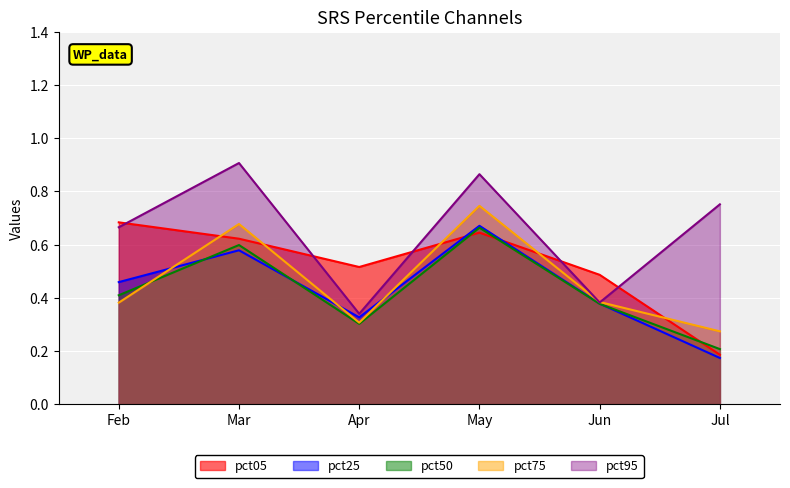

Reading left to right, extract all data points from this chart.

pct05: 0.7	0.6	0.5	0.6	0.5	0.2
pct25: 0.5	0.6	0.3	0.7	0.4	0.2
pct50: 0.4	0.6	0.3	0.7	0.4	0.2
pct75: 0.4	0.7	0.3	0.7	0.4	0.3
pct95: 0.7	0.9	0.3	0.9	0.4	0.8